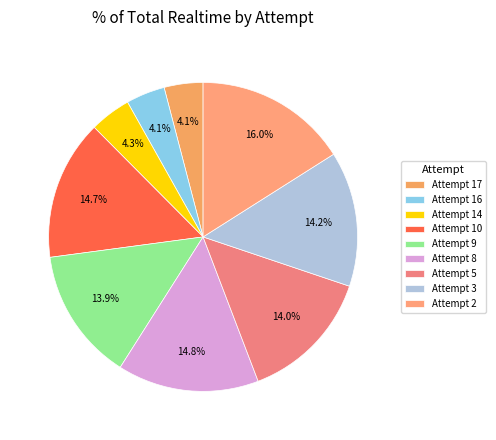

To the nearest percent, what is the combined percentage of Attempt 2 and Attempt 5?

30%